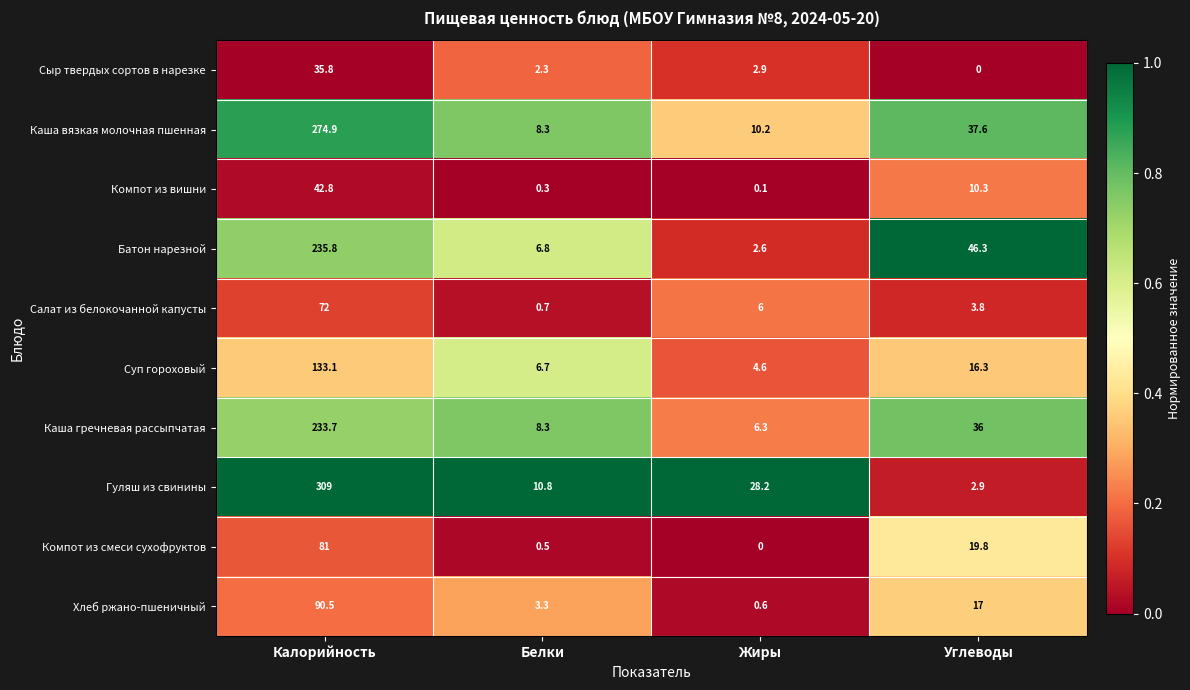

Where is Гуляш из свинины nearest to the value 155?

Жиры